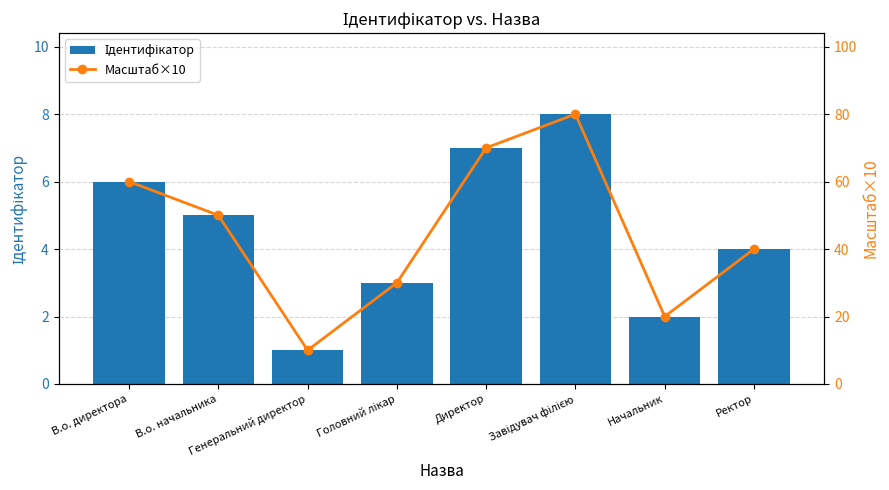

Which category has the highest value in the Ідентифікатор series?

Завідувач філією